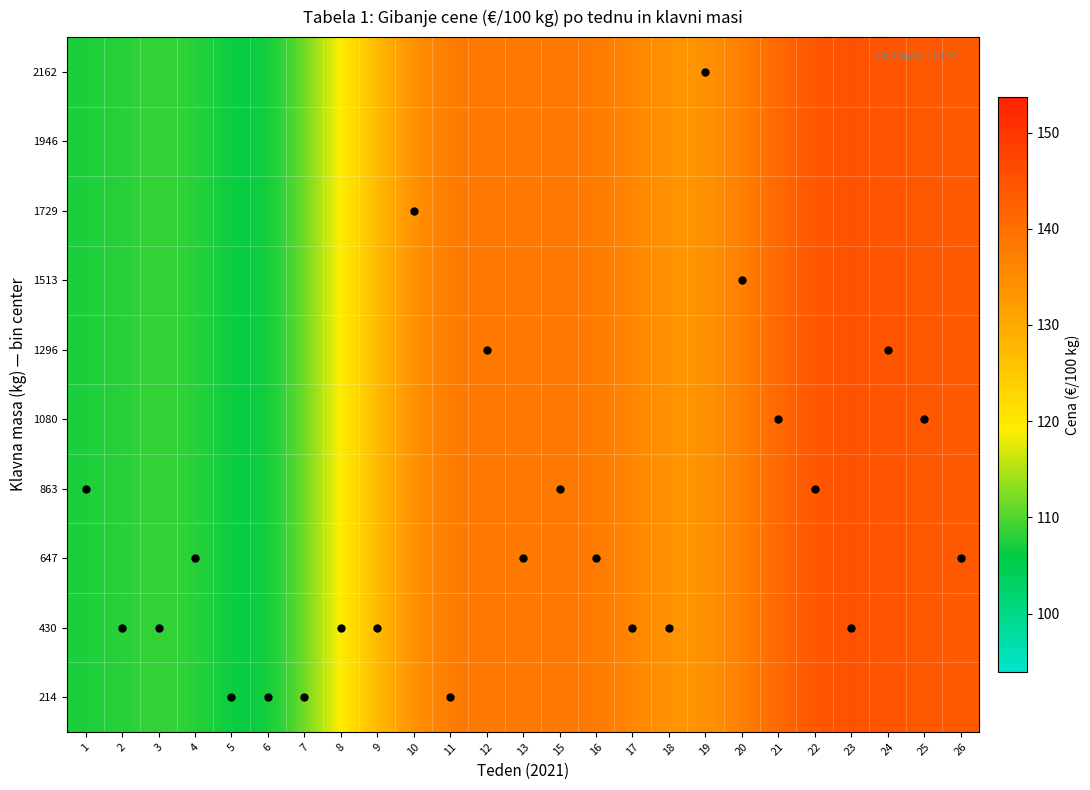

At how many categories does at least one series exceed 107?

23